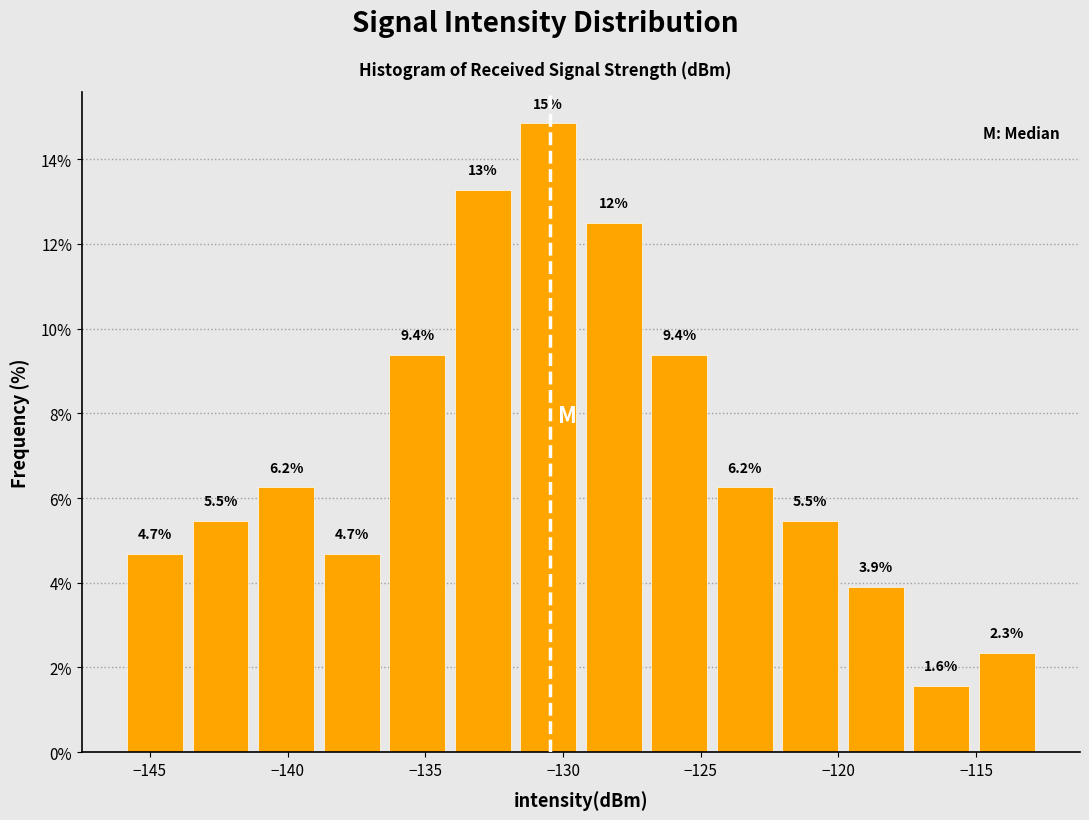

Which range on the x-axis has the tallest bar?

-131.5 to -129.5